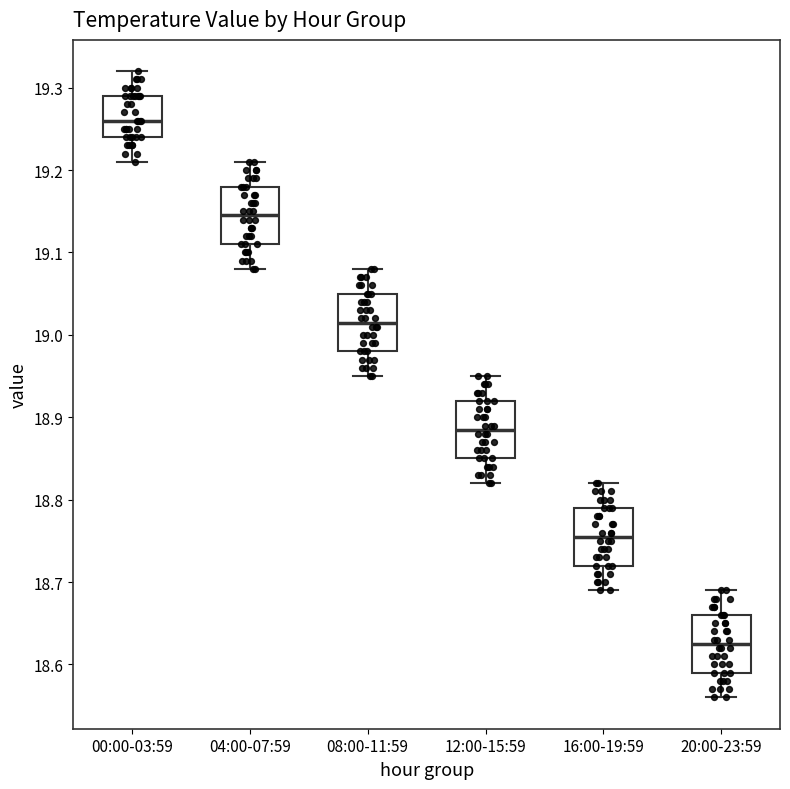

Which box's median line is the highest?

00:00-03:59